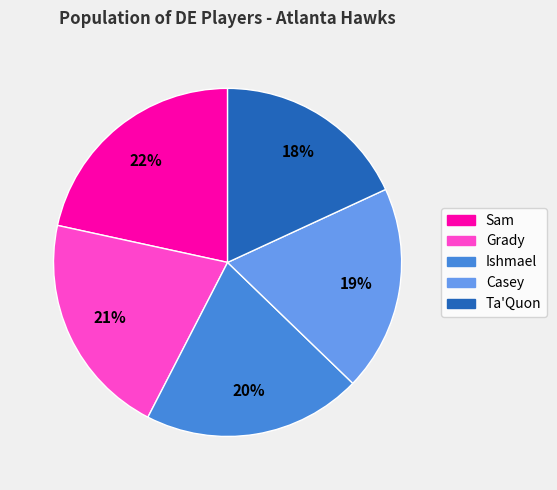

Is it true that Casey is 19% of the pie?

True